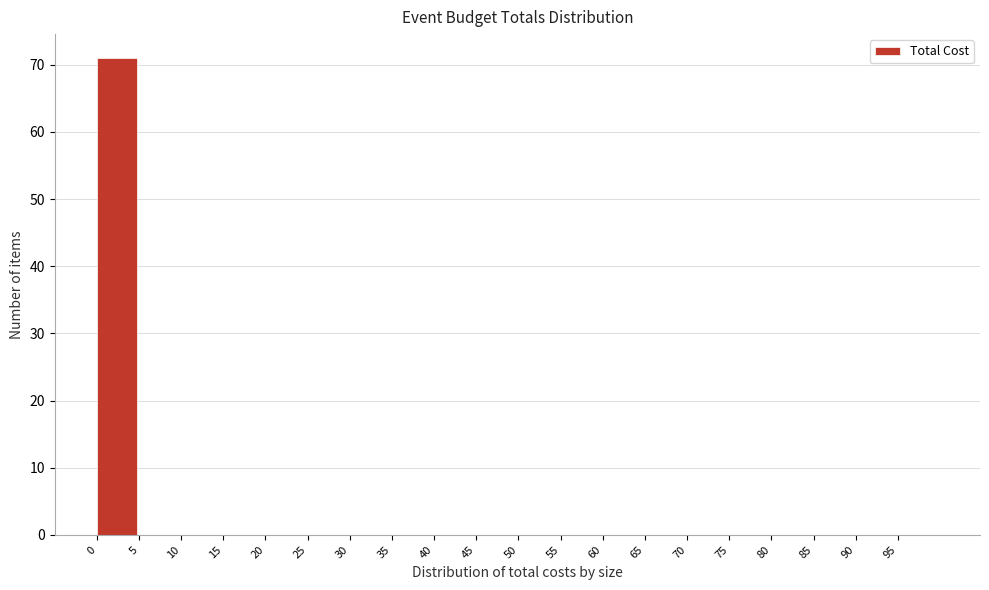

Reading left to right, transcribe this chart: for each bar, give the range it covers on the x-axis and its height. The values are not printed on the chart, so give them approximately, as read against the axis.

0 to 5: 71
5 to 10: 0
10 to 15: 0
15 to 20: 0
20 to 25: 0
25 to 30: 0
30 to 35: 0
35 to 40: 0
40 to 45: 0
45 to 50: 0
50 to 55: 0
55 to 60: 0
60 to 65: 0
65 to 70: 0
70 to 75: 0
75 to 80: 0
80 to 85: 0
85 to 90: 0
90 to 95: 0
95 to 100: 0